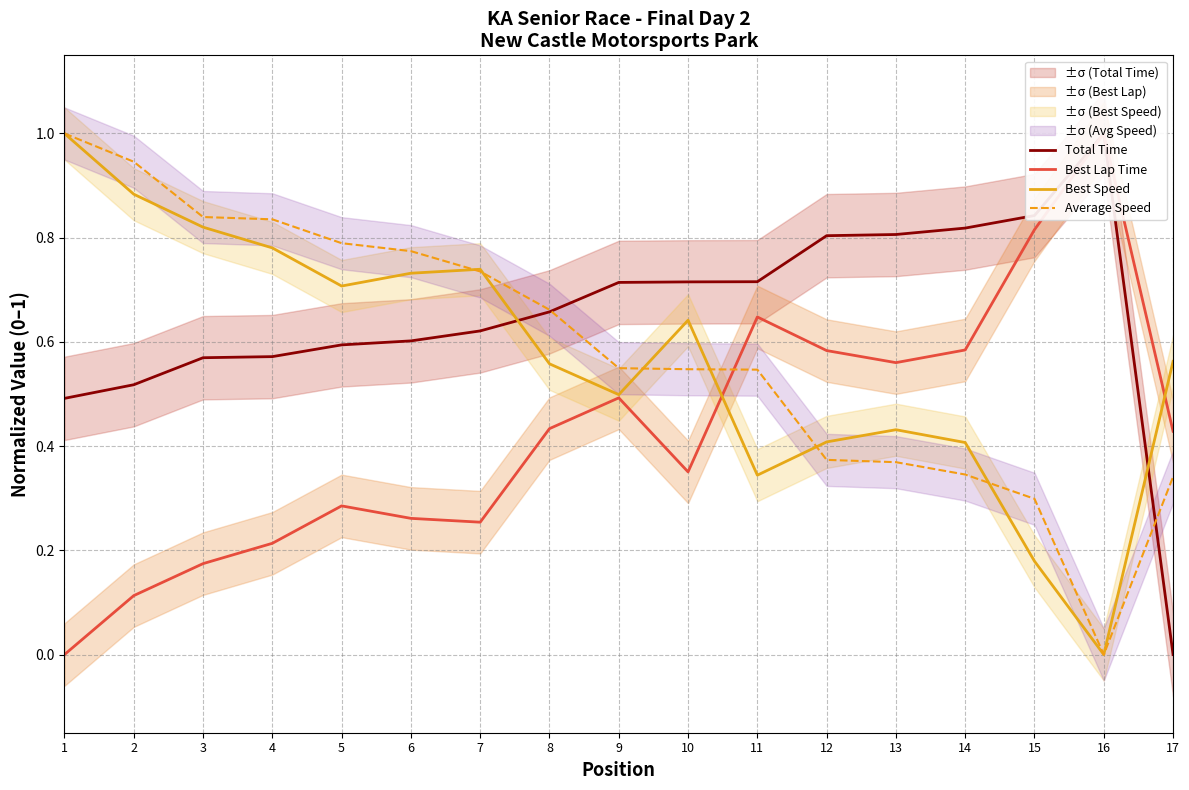

Is it true that Total Time equals 0.4 at 8?

False